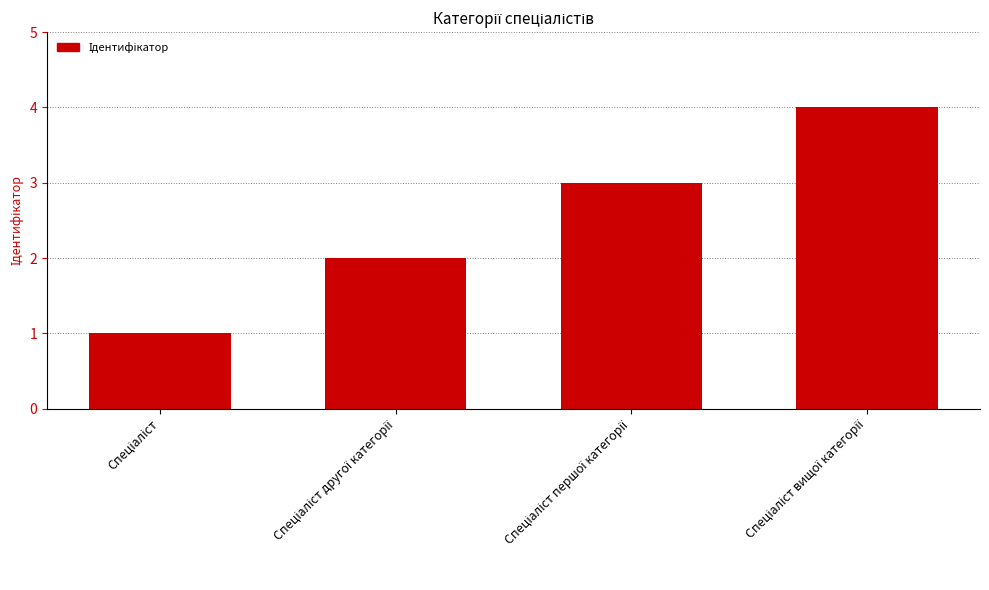

What is the difference between the maximum and minimum values?

3